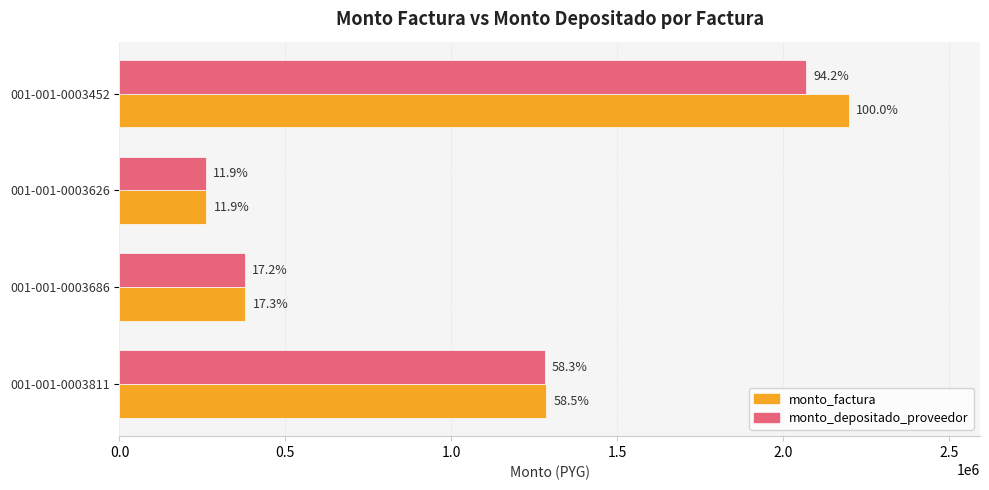

What are all the series names shown in the legend?

monto_factura, monto_depositado_proveedor